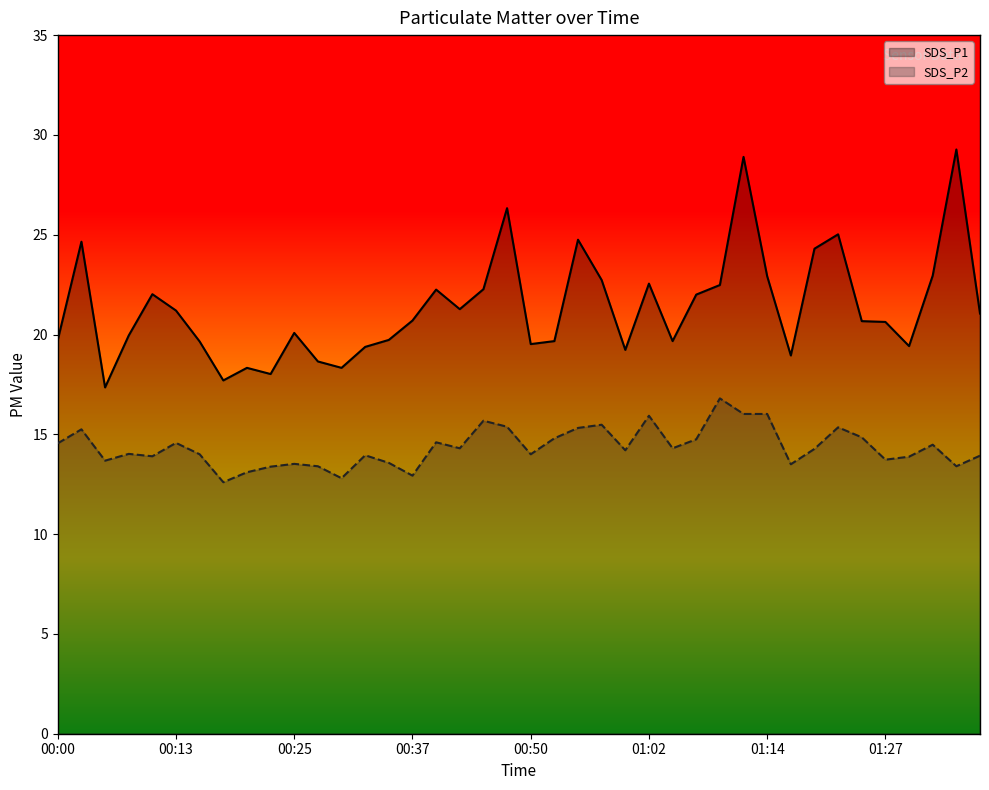

Which category has the lowest value across all series?

00:18